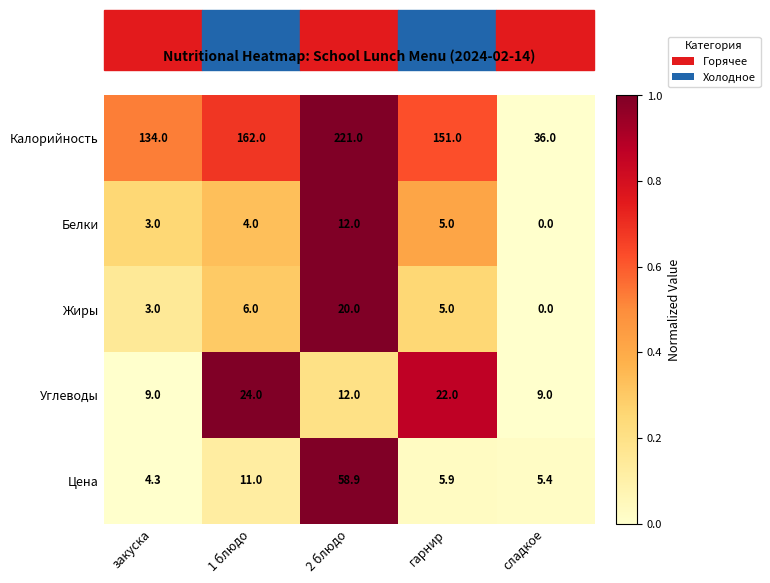

How many positive values does the Жиры series have?

4